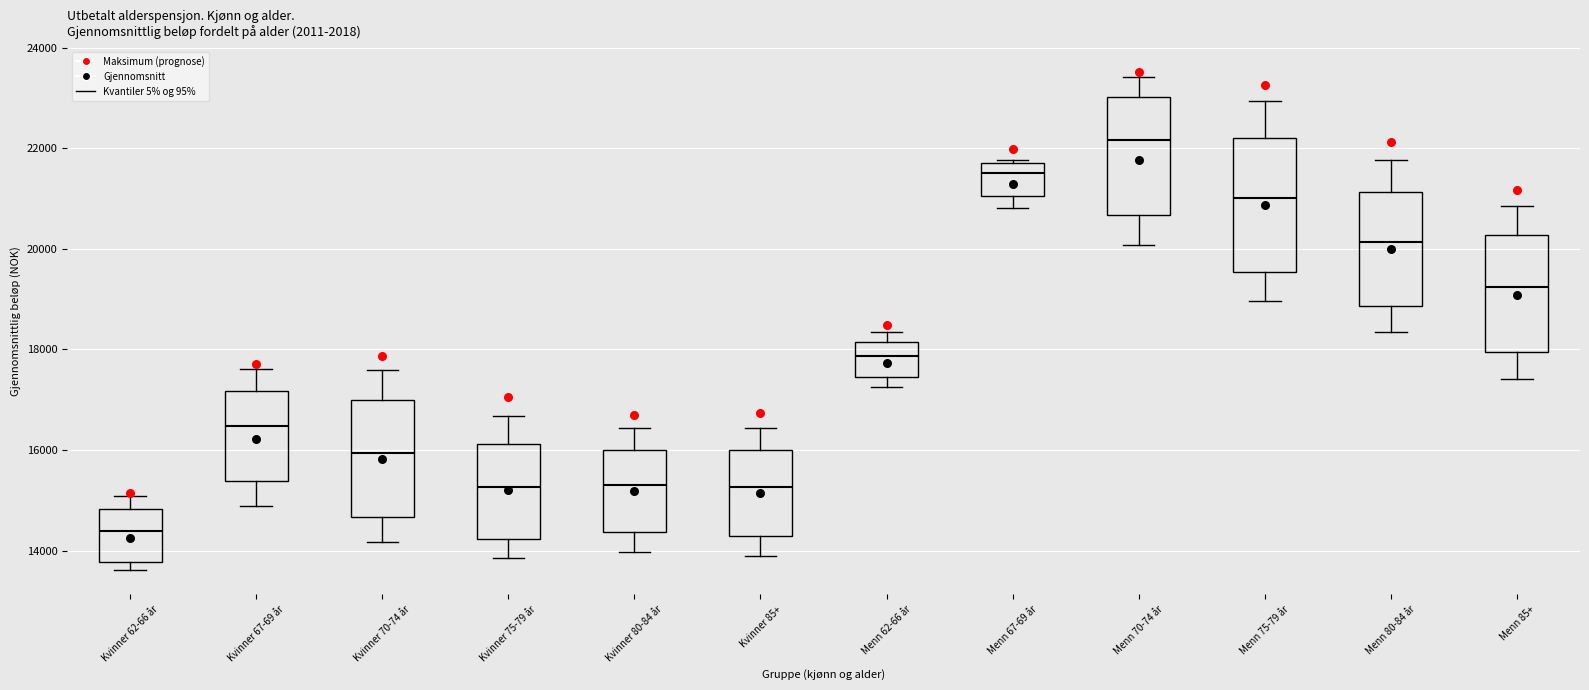

Which box is the tallest, from its lower edge to its upper edge?

Menn 75-79 år